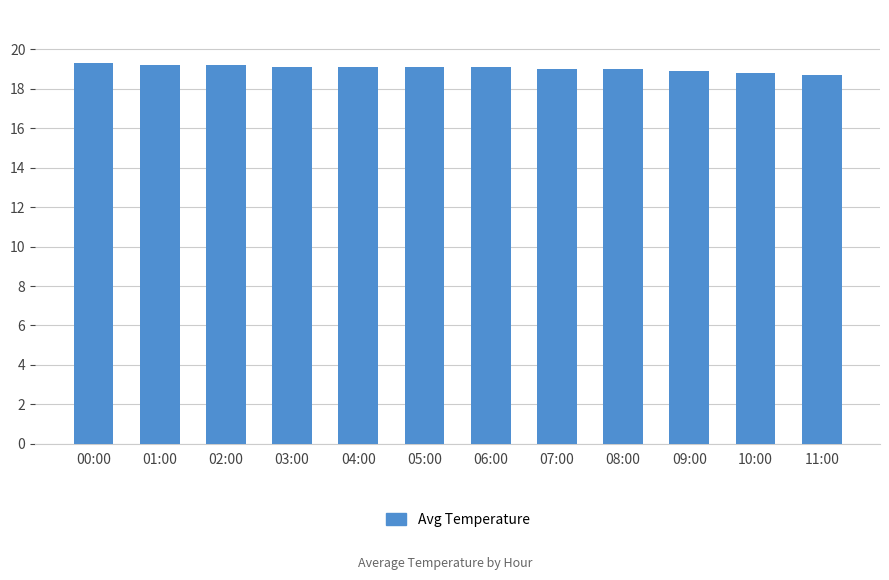

Count the number of categories in the chart.

12